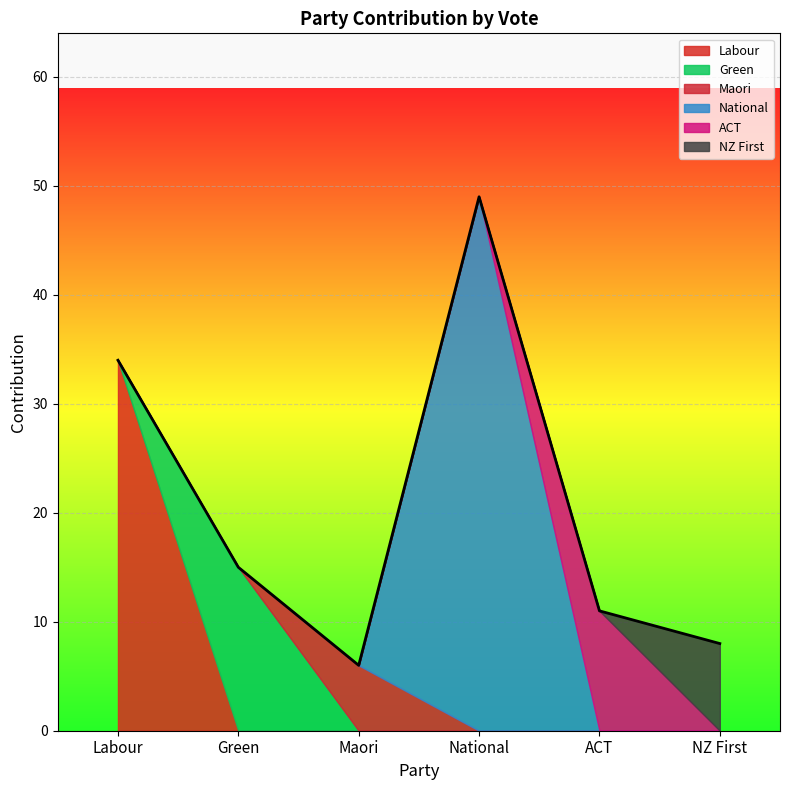

At which label does Labour reach its peak?

Labour